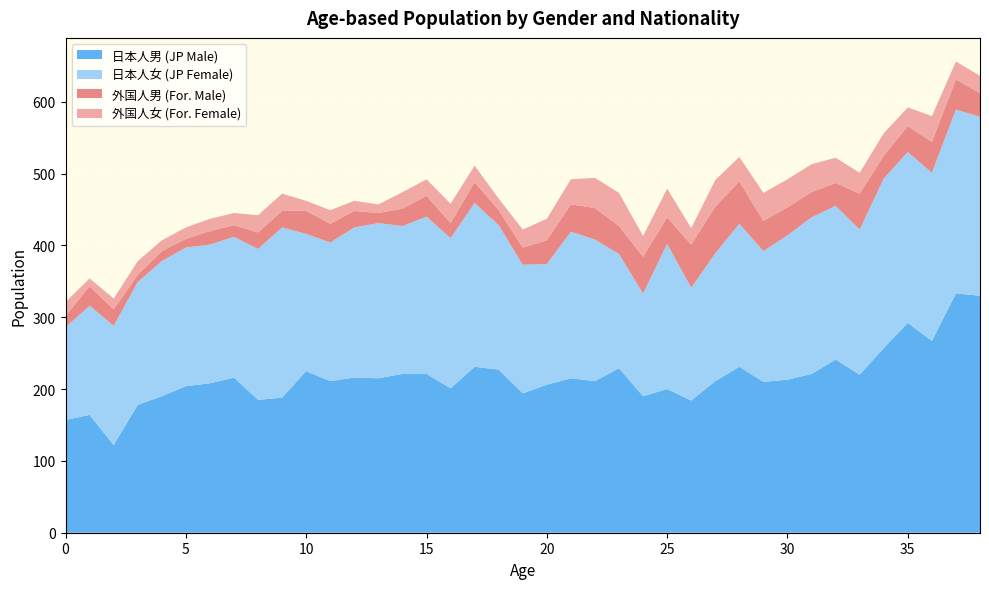

Reading right to left, what are all the values shown in this chart?

日本人男: 330	333	267	292	257	220	241	221	213	210	231	211	184	200	190	229	211	215	206	194	227	231	201	221	221	215	216	211	225	188	185	216	208	204	190	178	122	164	157
日本人女: 249	256	234	238	236	202	214	218	201	182	199	178	157	202	143	159	197	204	168	179	201	228	209	219	206	216	209	193	191	237	210	196	193	193	188	171	166	152	129
外国人男: 33	42	43	36	32	50	32	35	39	42	59	65	60	37	51	39	44	38	33	24	21	29	21	29	24	14	23	26	32	23	23	16	19	12	14	10	23	27	16
外国人女: 24	25	36	26	31	29	35	39	39	39	34	37	23	40	29	46	42	35	30	25	16	23	27	23	23	12	14	19	14	24	24	17	17	16	15	19	15	11	19